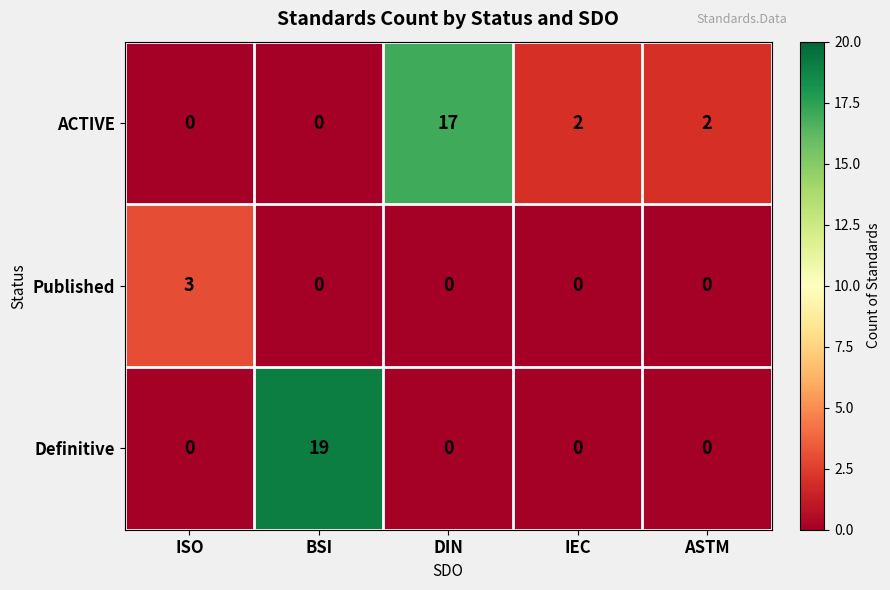

Reading left to right, transcribe all the data shown in this chart.

ACTIVE: ISO=0	BSI=0	DIN=17	IEC=2	ASTM=2
Published: ISO=3	BSI=0	DIN=0	IEC=0	ASTM=0
Definitive: ISO=0	BSI=19	DIN=0	IEC=0	ASTM=0